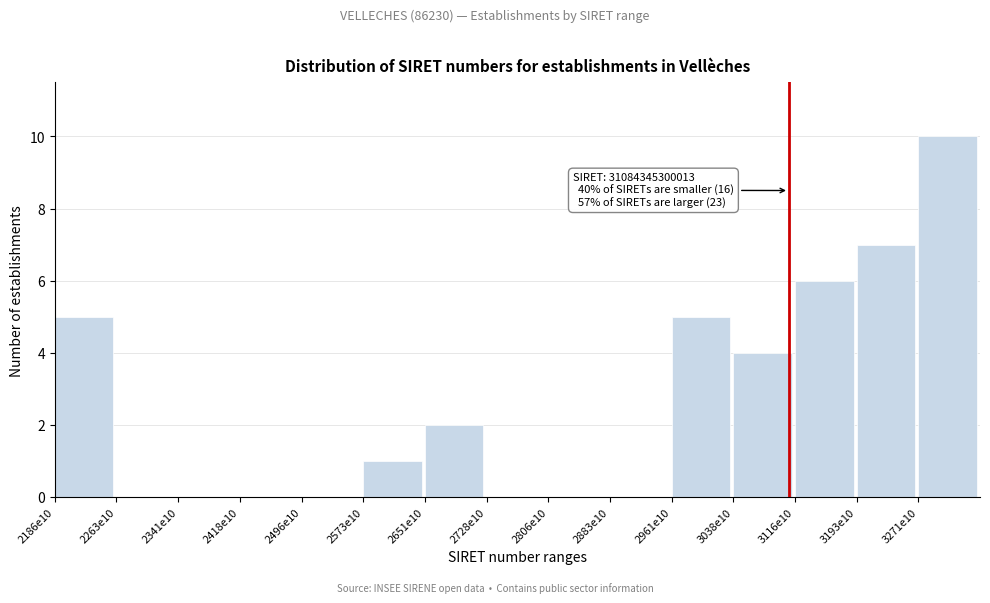

Reading right to left, what are all the values shown in this chart?

3271e10=10	3193e10=7	3116e10=6	3038e10=4	2961e10=5	2883e10=0	2806e10=0	2728e10=0	2651e10=2	2573e10=1	2496e10=0	2418e10=0	2341e10=0	2263e10=0	2186e10=5